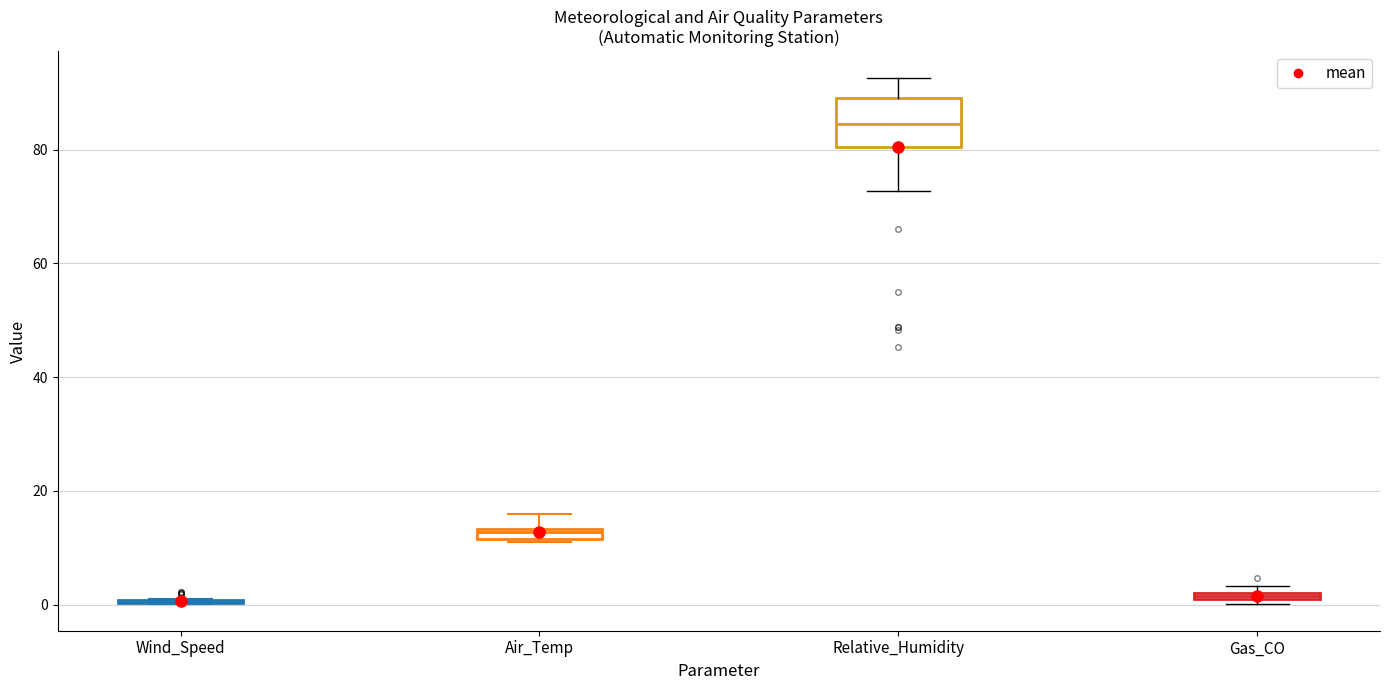

Which box is the tallest, from its lower edge to its upper edge?

Relative_Humidity